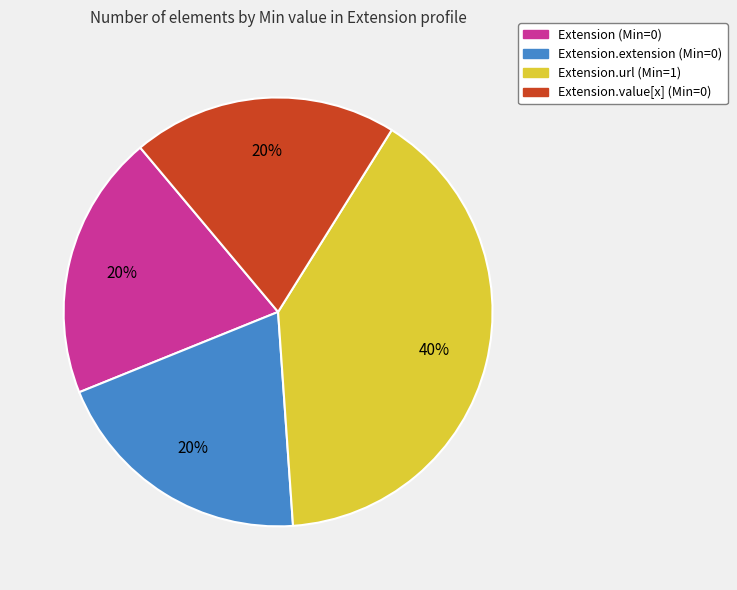

How many slices are in this pie chart?

4